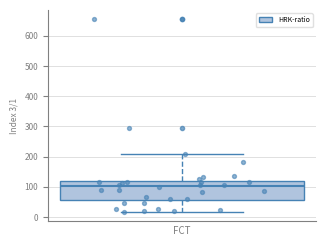

Transcribe this box plot: give where the median line is, the range the box spans, and where the two whiskers end, as read against the y-axis. The values are not printed on the chart, so give them approximately, as read against the axis.

median 100, box 60 to 120, whiskers 20 to 210